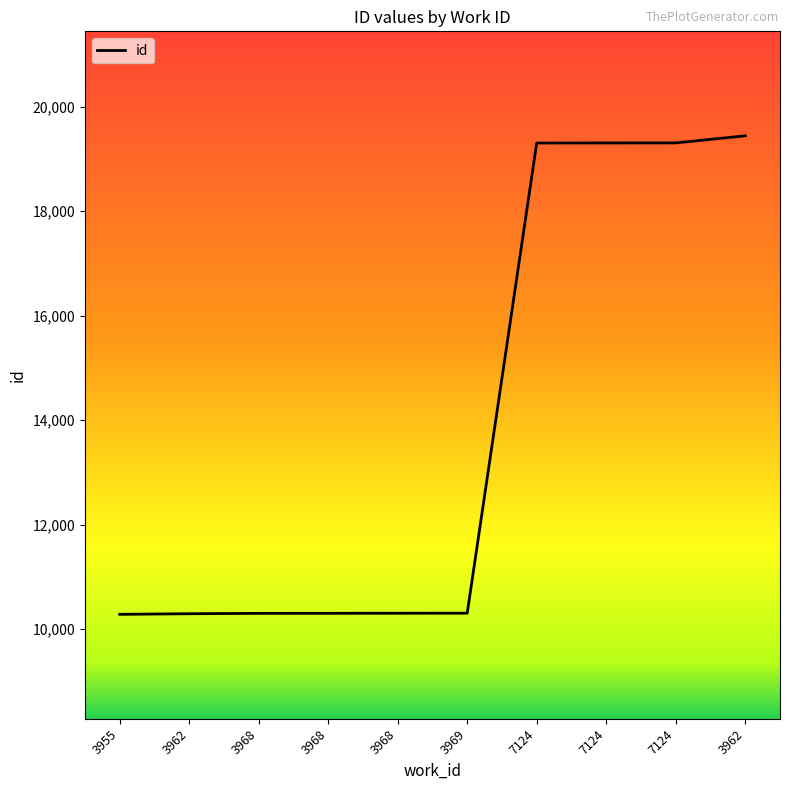

At which label is the value closest to 14863?

7124